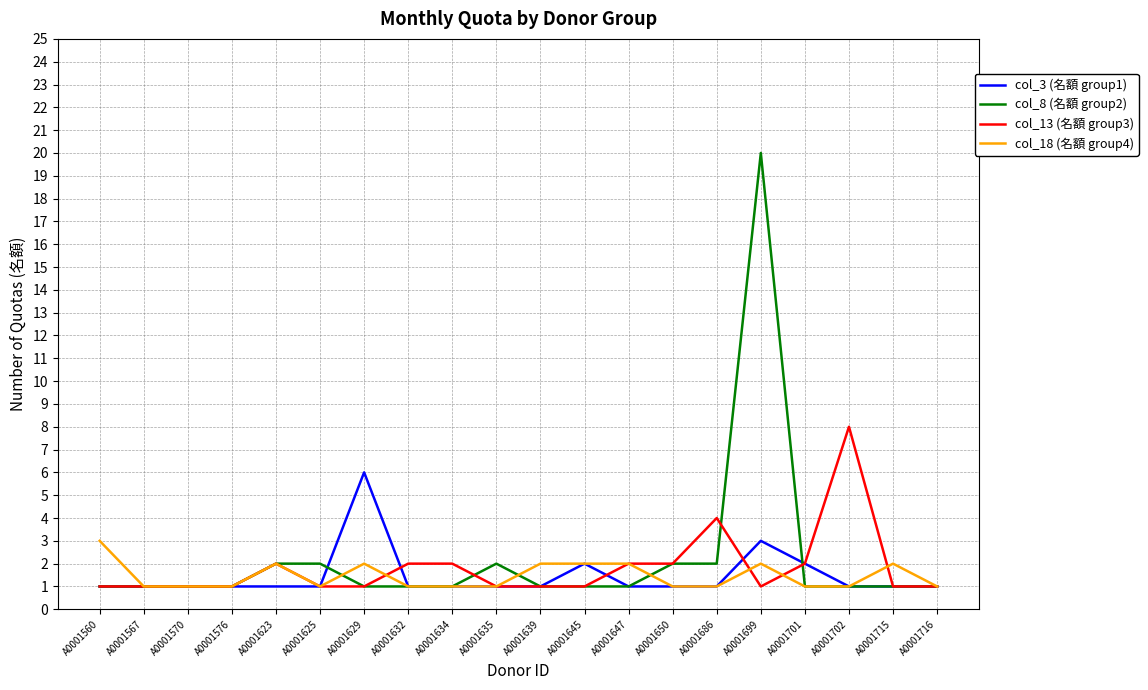

What is the sum of all col_18 (名額 group4) values?

29